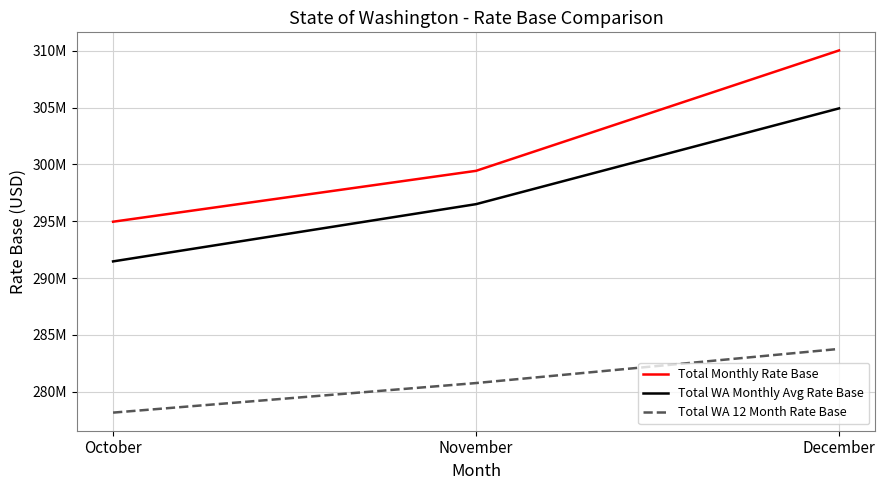

The value of Total WA Monthly Avg Rate Base at October is 291473750.0. True or false?

True